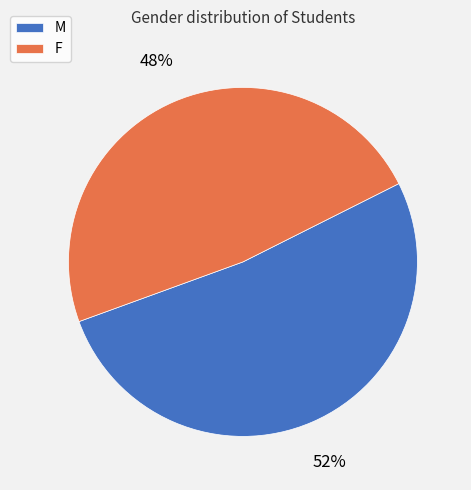

How many segments does this pie chart have?

2